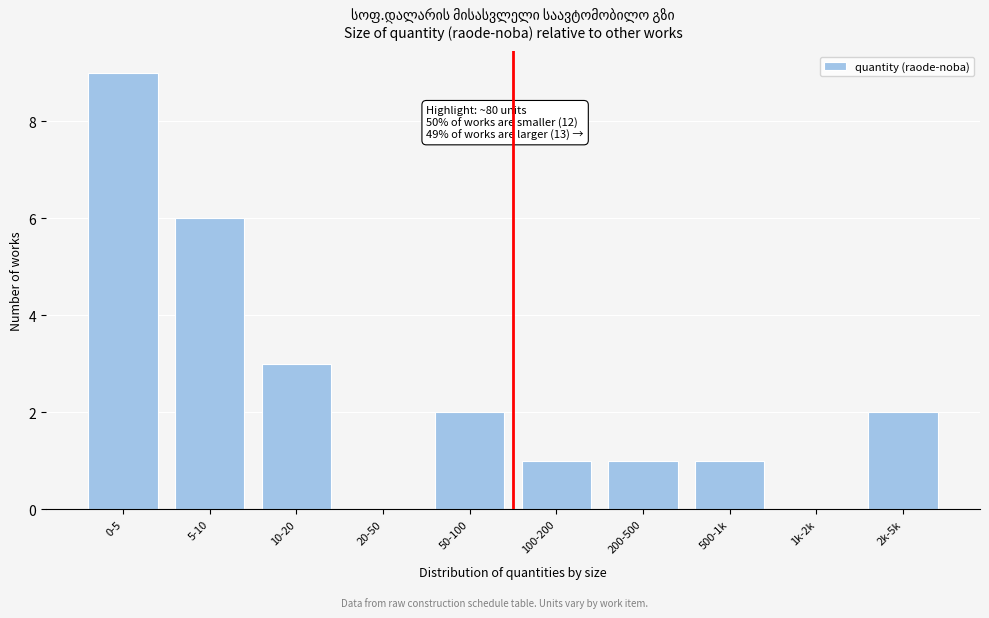

Reading left to right, what are all the values shown in this chart?

0-5=9	5-10=6	10-20=3	20-50=0	50-100=2	100-200=1	200-500=1	500-1k=1	1k-2k=0	2k-5k=2